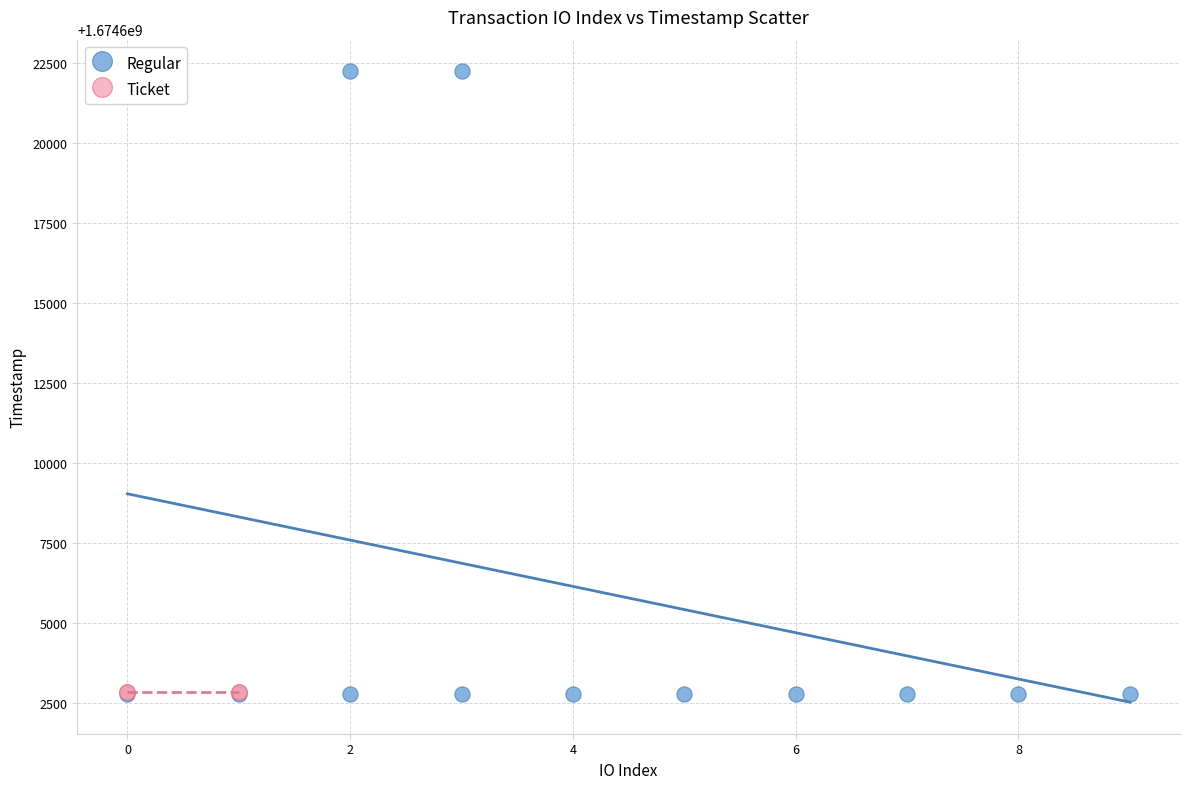

Which series contains the highest Y value?

Regular